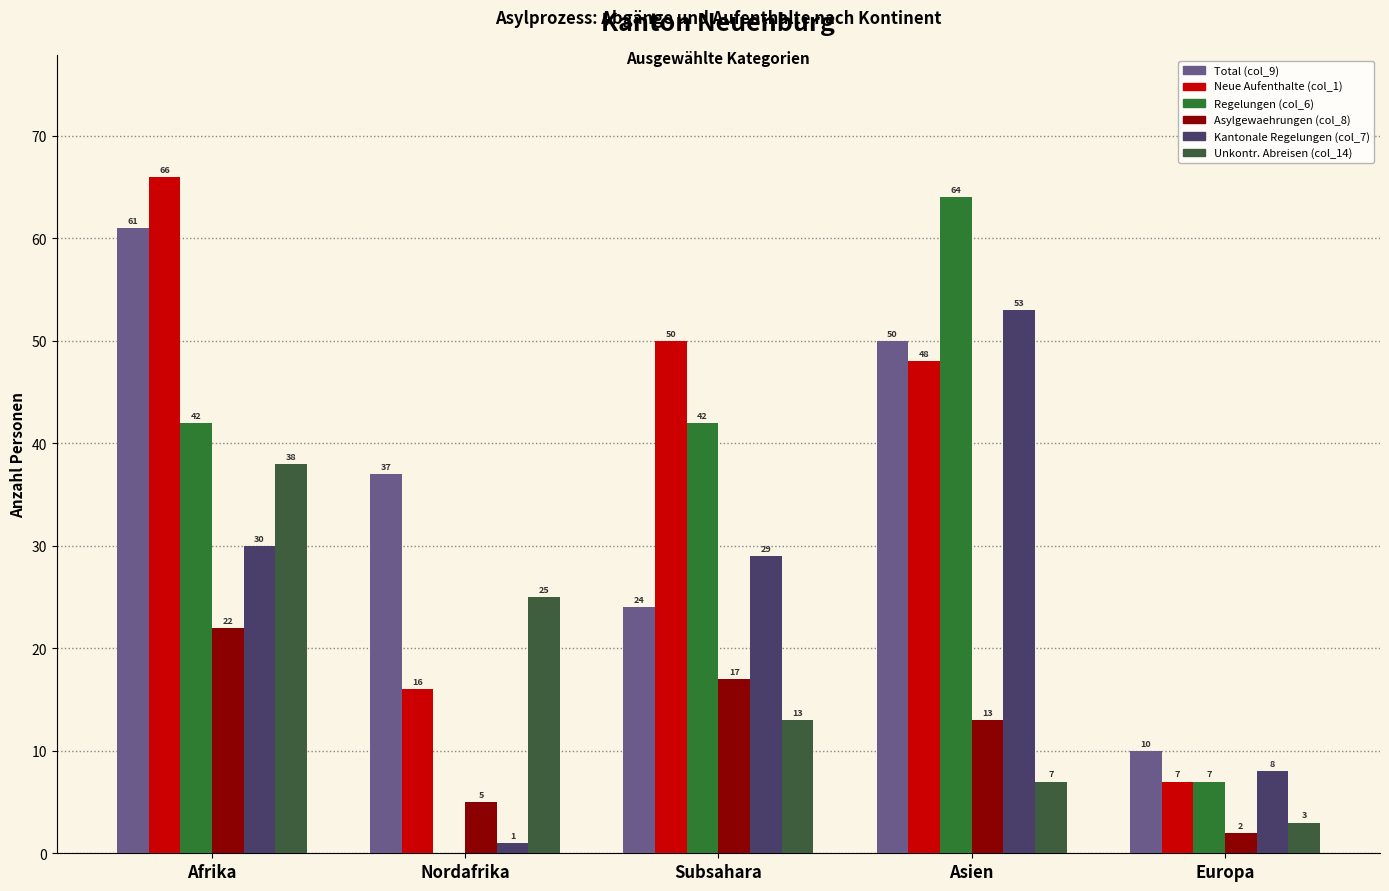

List the series in order of their peak value, lowest first.

Asylgewaehrungen (col_8), Unkontr. Abreisen (col_14), Kantonale Regelungen (col_7), Total (col_9), Regelungen (col_6), Neue Aufenthalte (col_1)